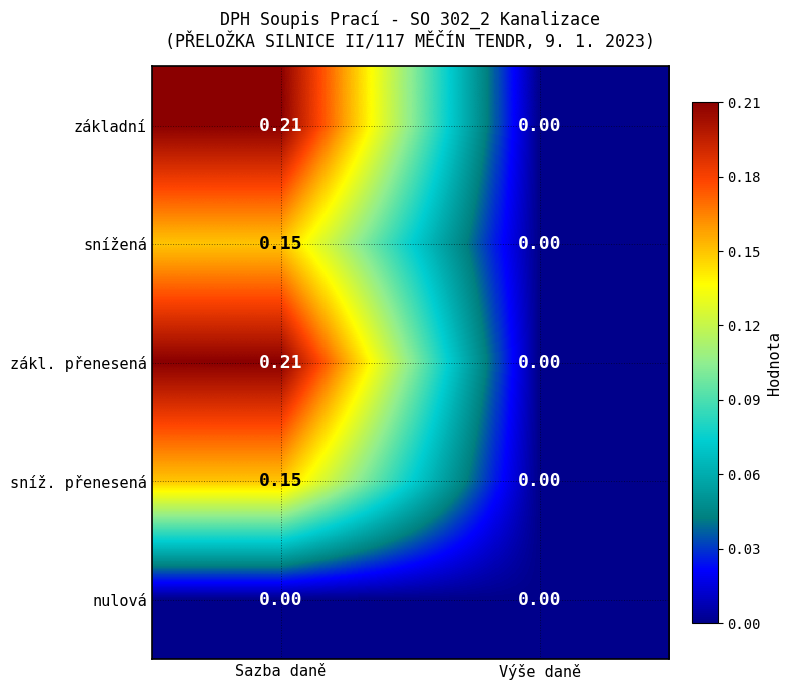

At which category is the sum across all series the highest?

Sazba daně